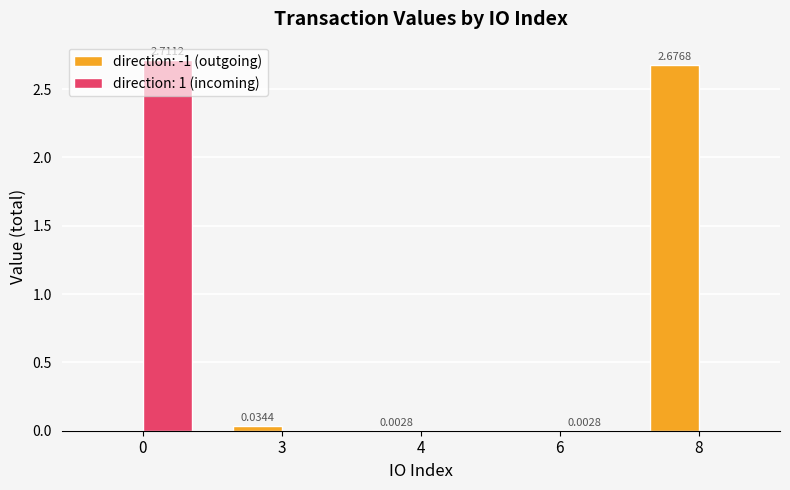

Is the value of direction: 1 (incoming) at 8 greater than the value of direction: -1 (outgoing) at 4?

No